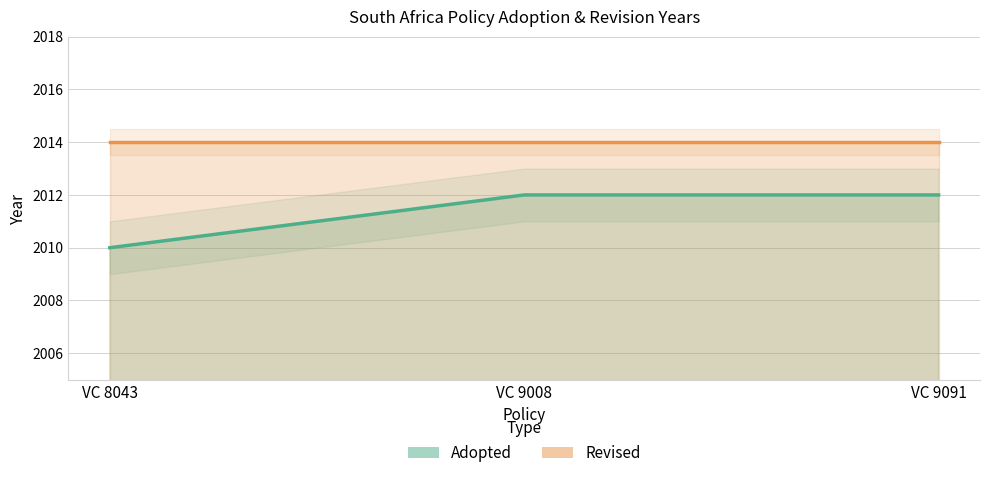

Between VC 8043 and VC 9008, which is larger?

VC 9008